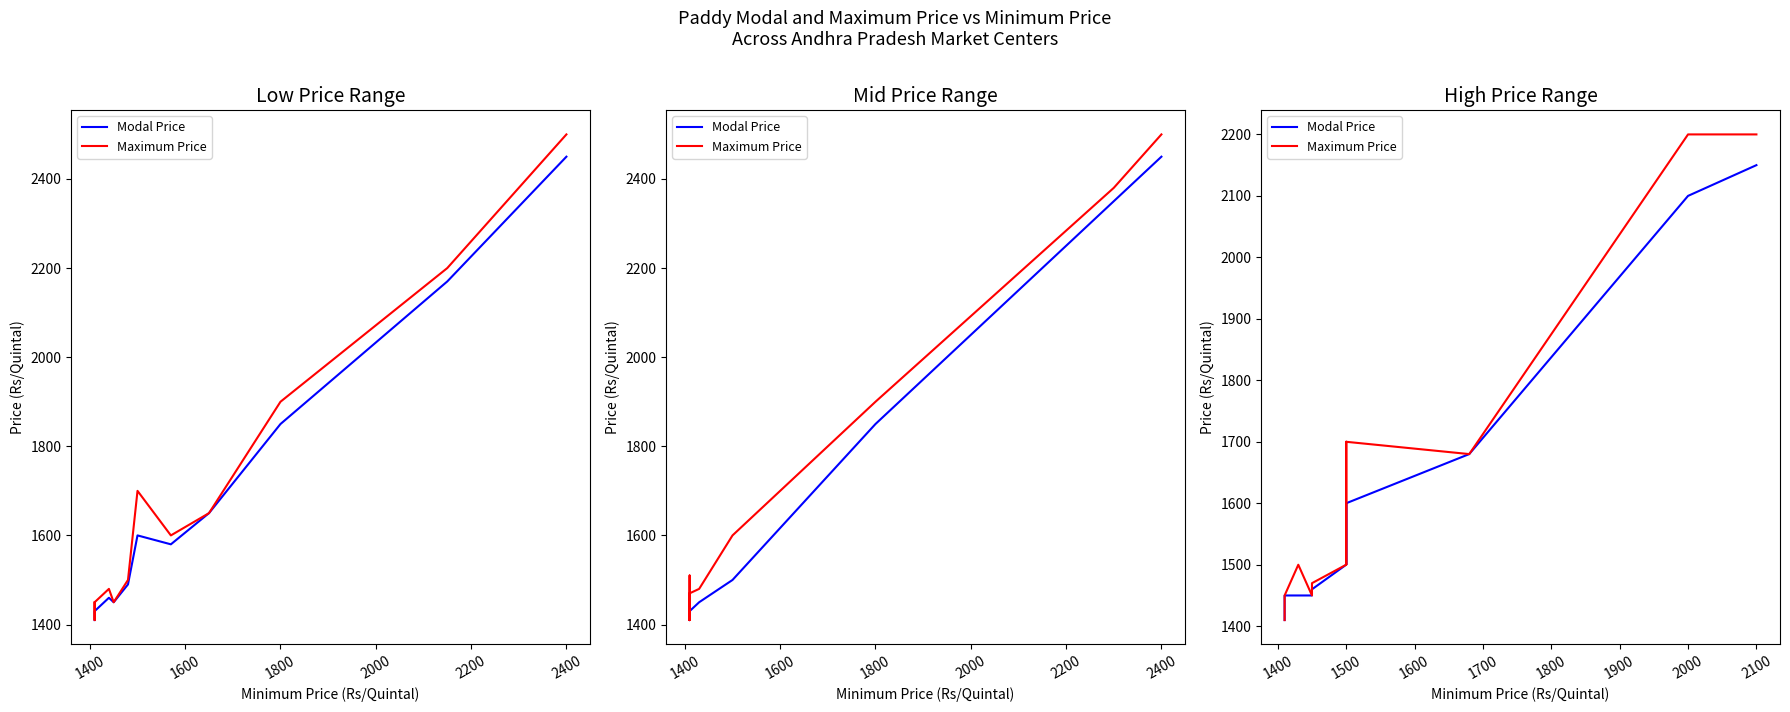

Is it true that Maximum Price equals 957 at 2200?

False